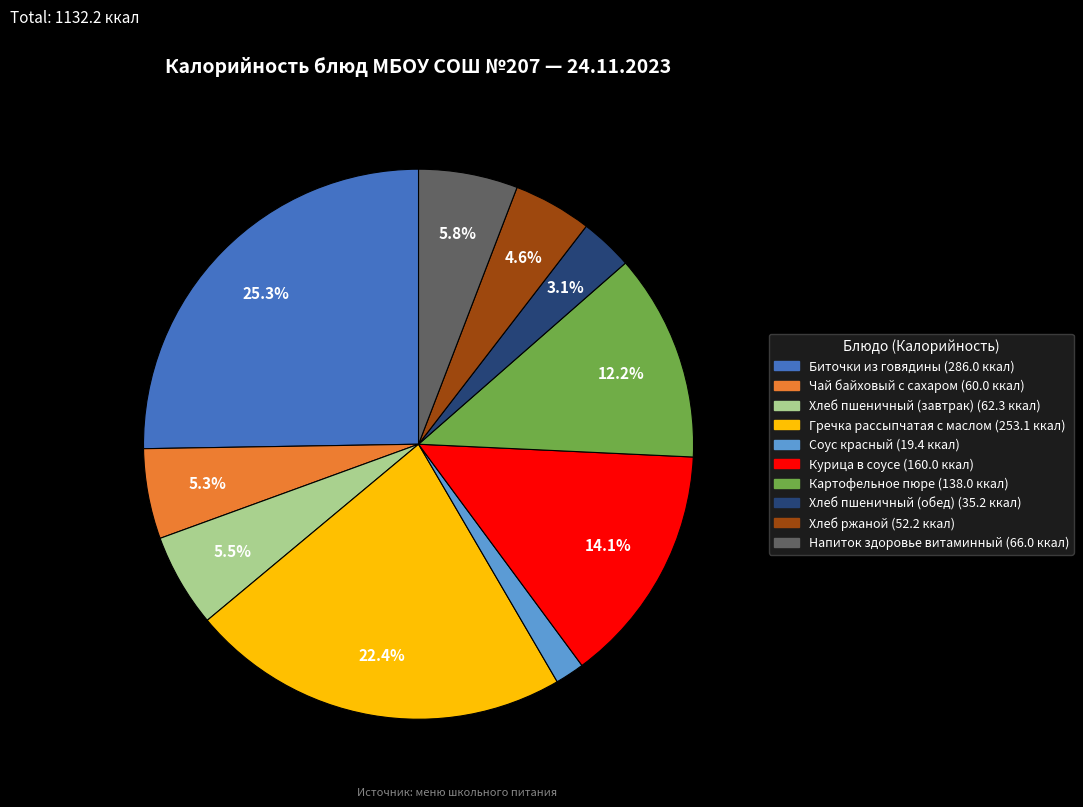

Between Напиток здоровье витаминный and Картофельное пюре, which is larger?

Картофельное пюре